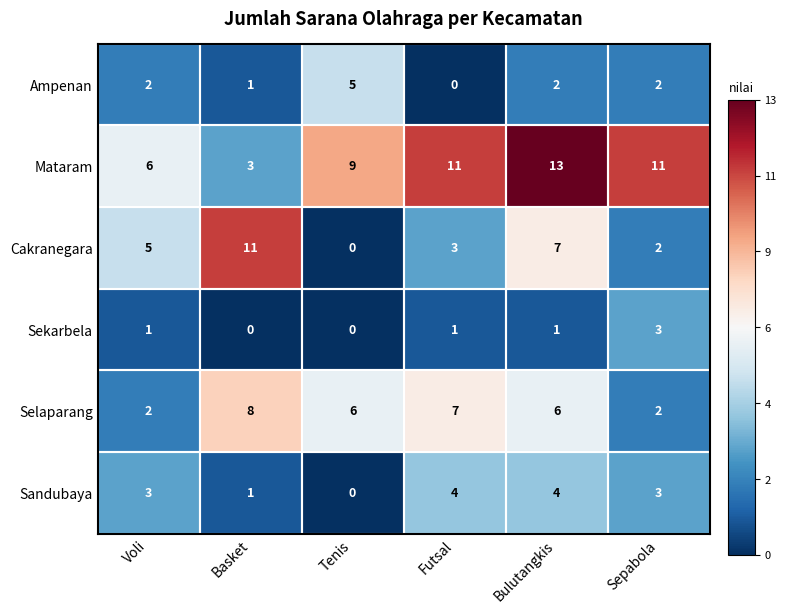

At Futsal, list the series in order from largest to smallest.

Mataram, Selaparang, Sandubaya, Cakranegara, Sekarbela, Ampenan